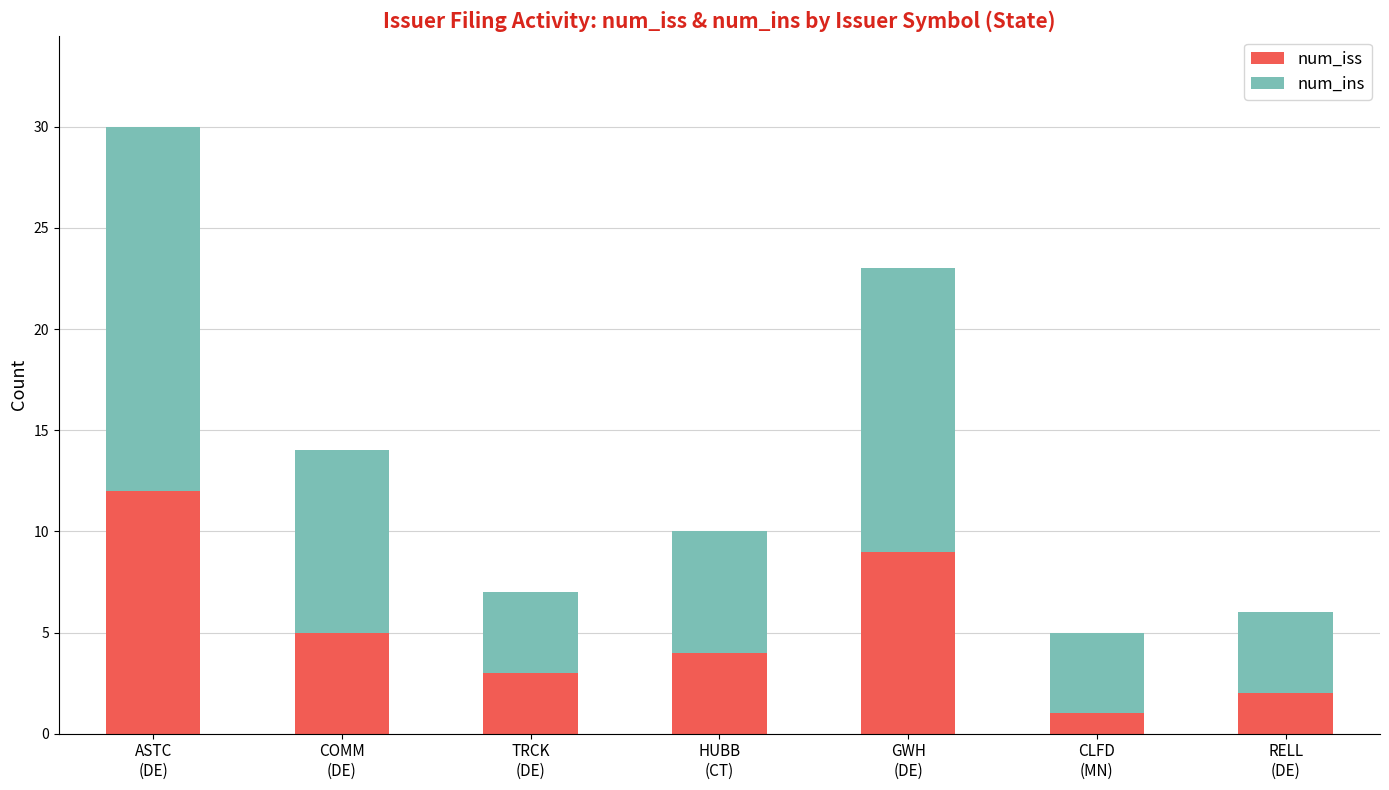

The value of num_iss at RELL
(DE) is 2. True or false?

True